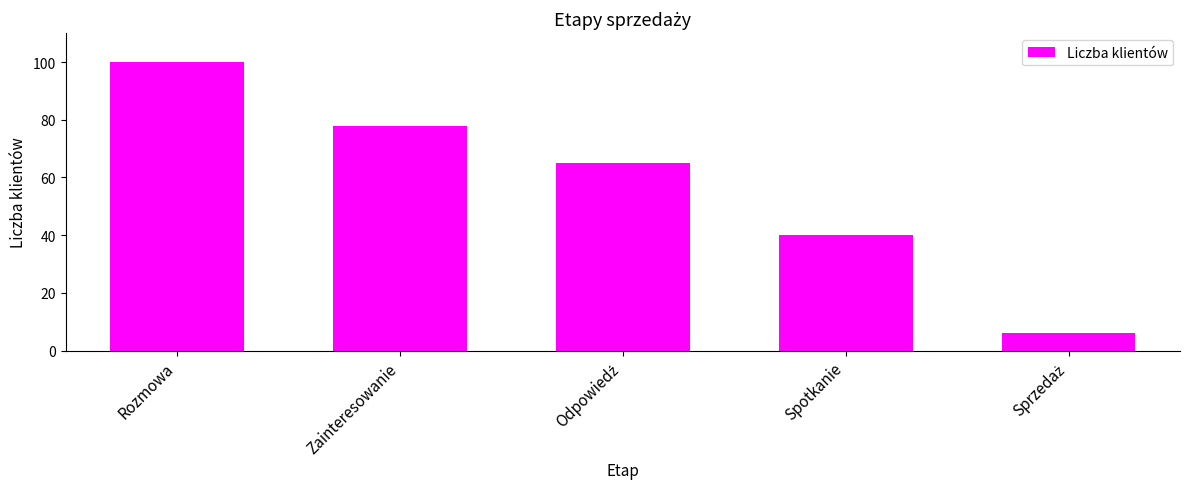

Reading left to right, what are all the values shown in this chart?

100	78	65	40	6